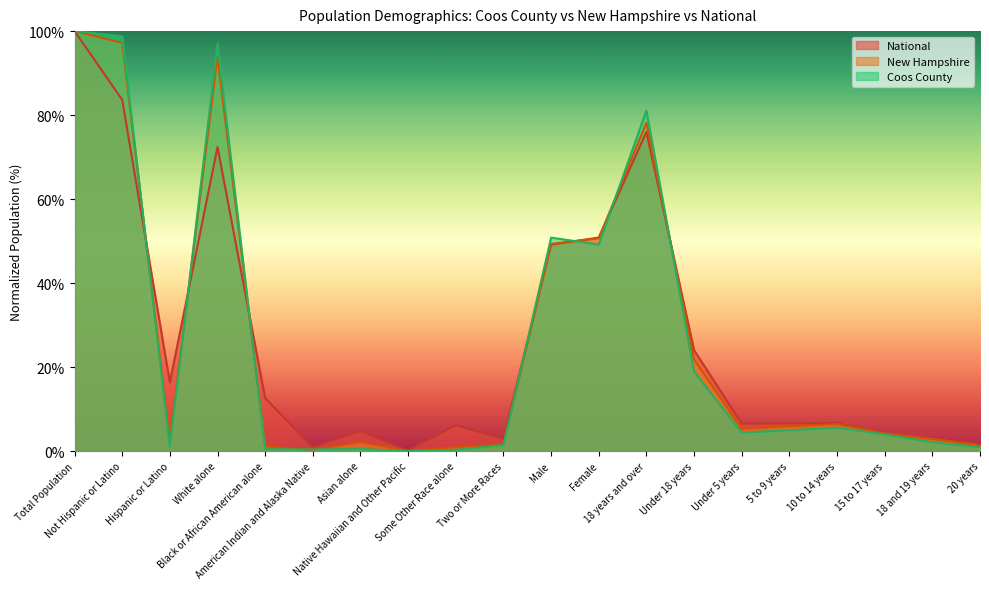

Rank the categories by Coos County value from lowest to highest.

Native Hawaiian and Other Pacific, Some Other Race alone, American Indian and Alaska Native, Black or African American alone, Asian alone, 20 years, Hispanic or Latino, Two or More Races, 18 and 19 years, 15 to 17 years, Under 5 years, 5 to 9 years, 10 to 14 years, Under 18 years, Female, Male, 18 years and over, White alone, Not Hispanic or Latino, Total Population